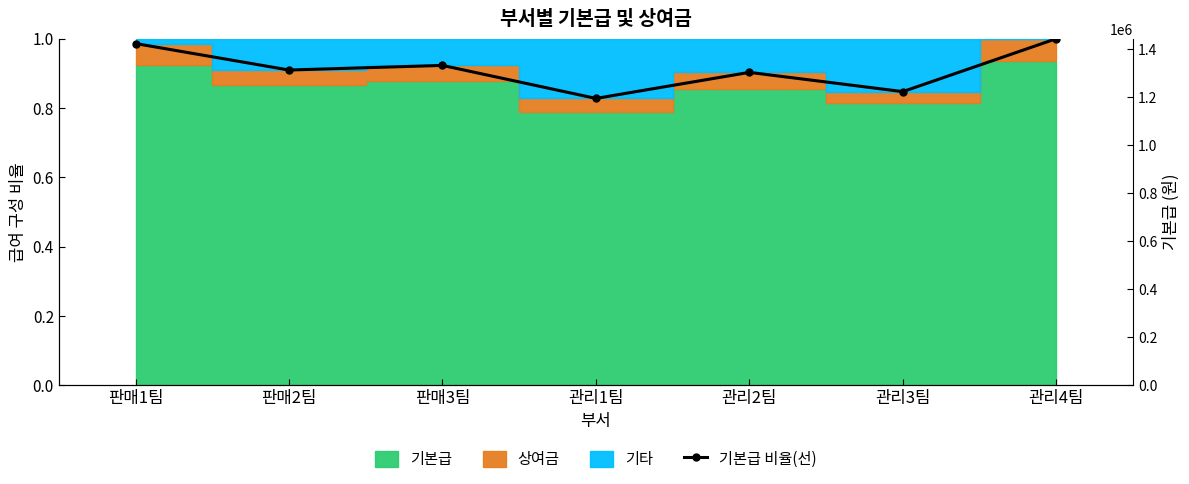

Reading right to left, what are all the values shown in this chart?

1.0	0.8	0.9	0.8	0.9	0.9	1.0